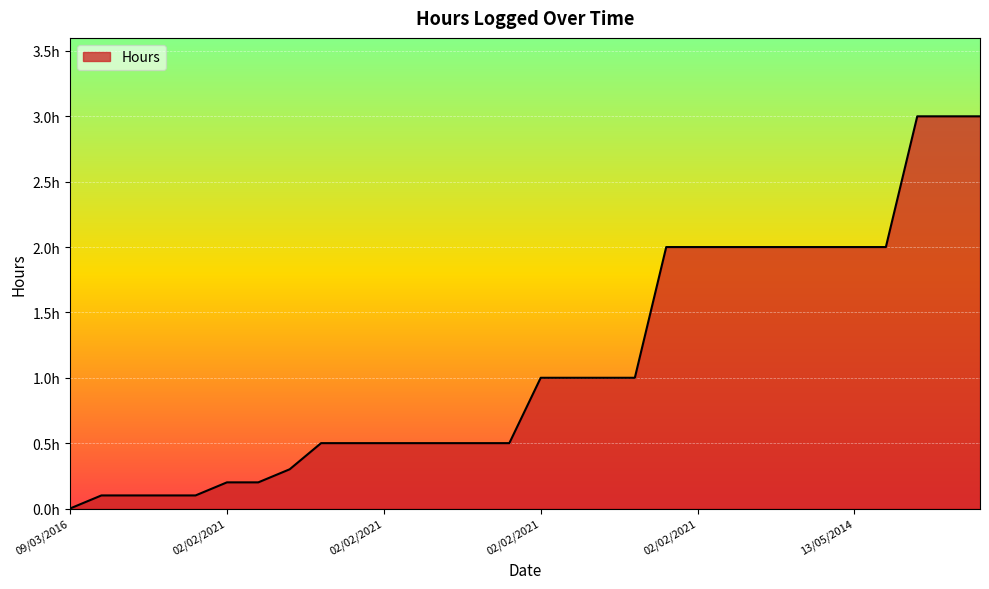

Does the chart display data point markers on the line(s)?

No